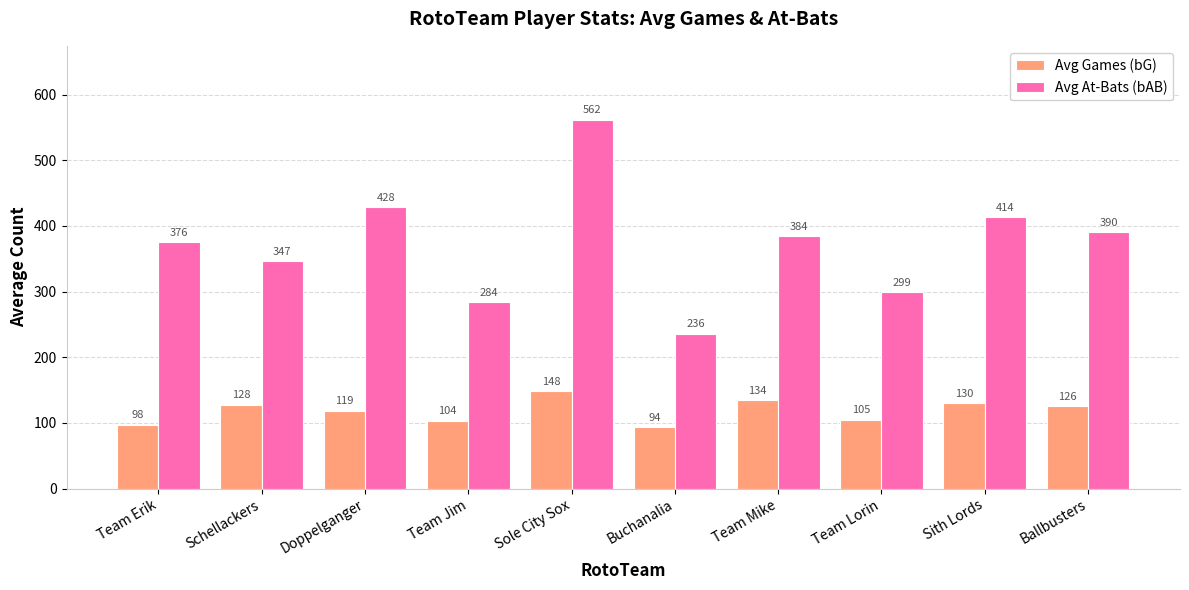

What is the minimum value for Avg At-Bats (bAB)?

236.0